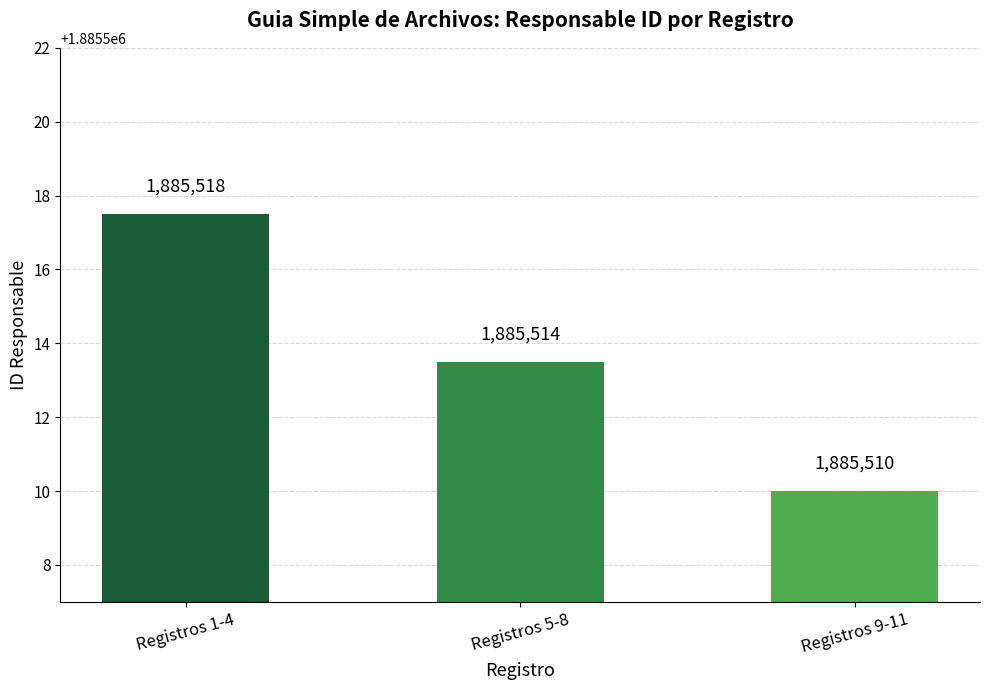

What is the difference between the values at Registros 9-11 and Registros 5-8?

3.5